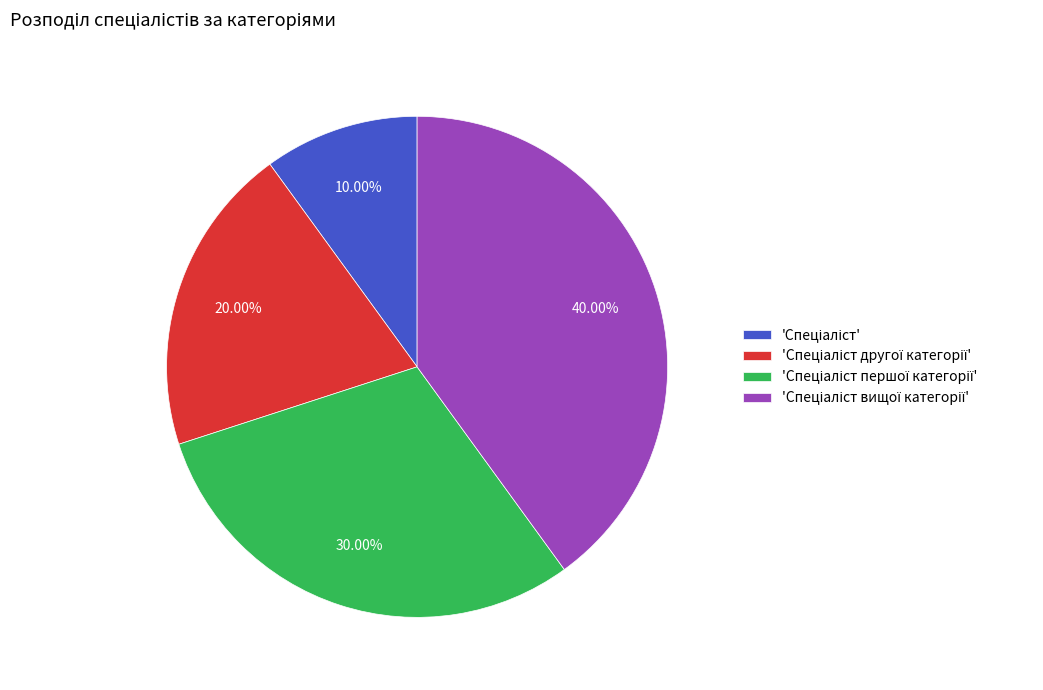

Count the number of slices in the pie.

4